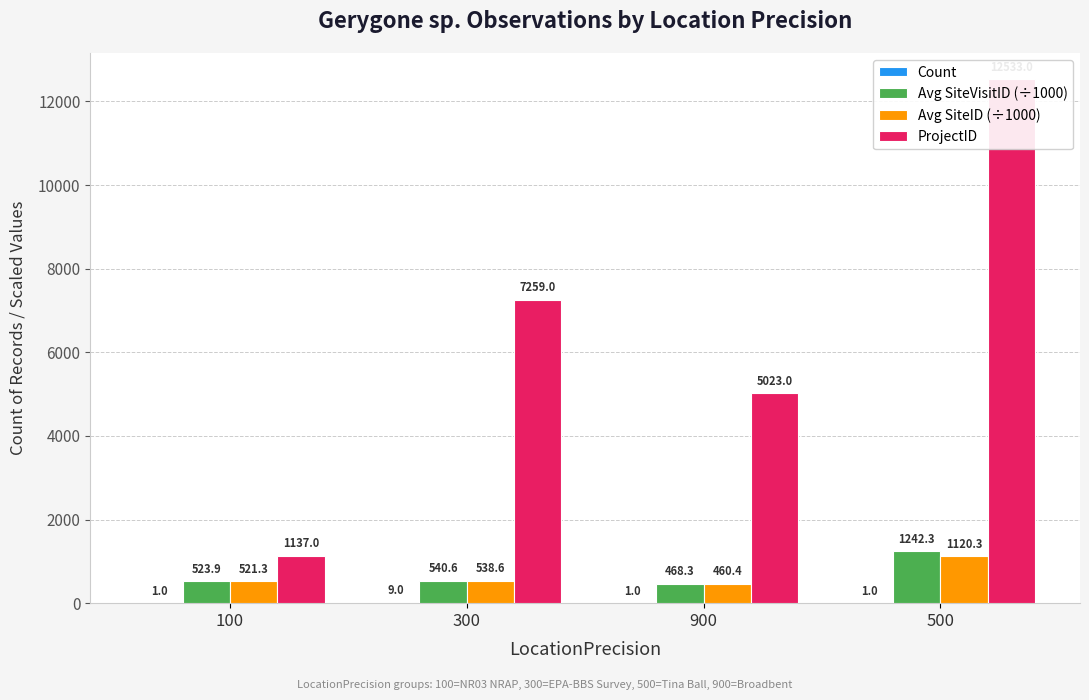

Which series has the widest spread of values?

ProjectID